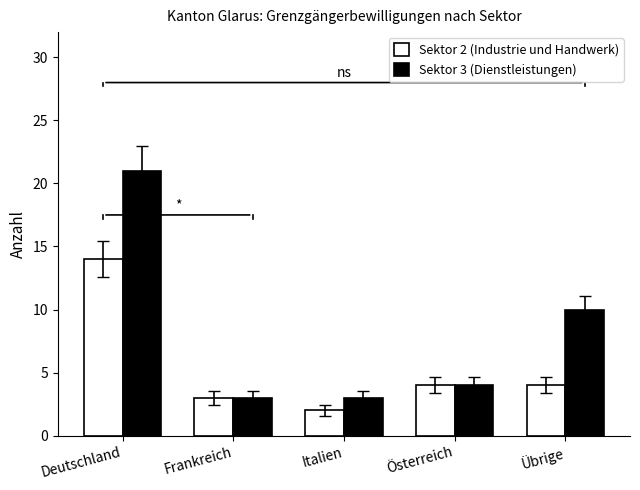

Where is Sektor 3 (Dienstleistungen) nearest to the value 12?

Übrige